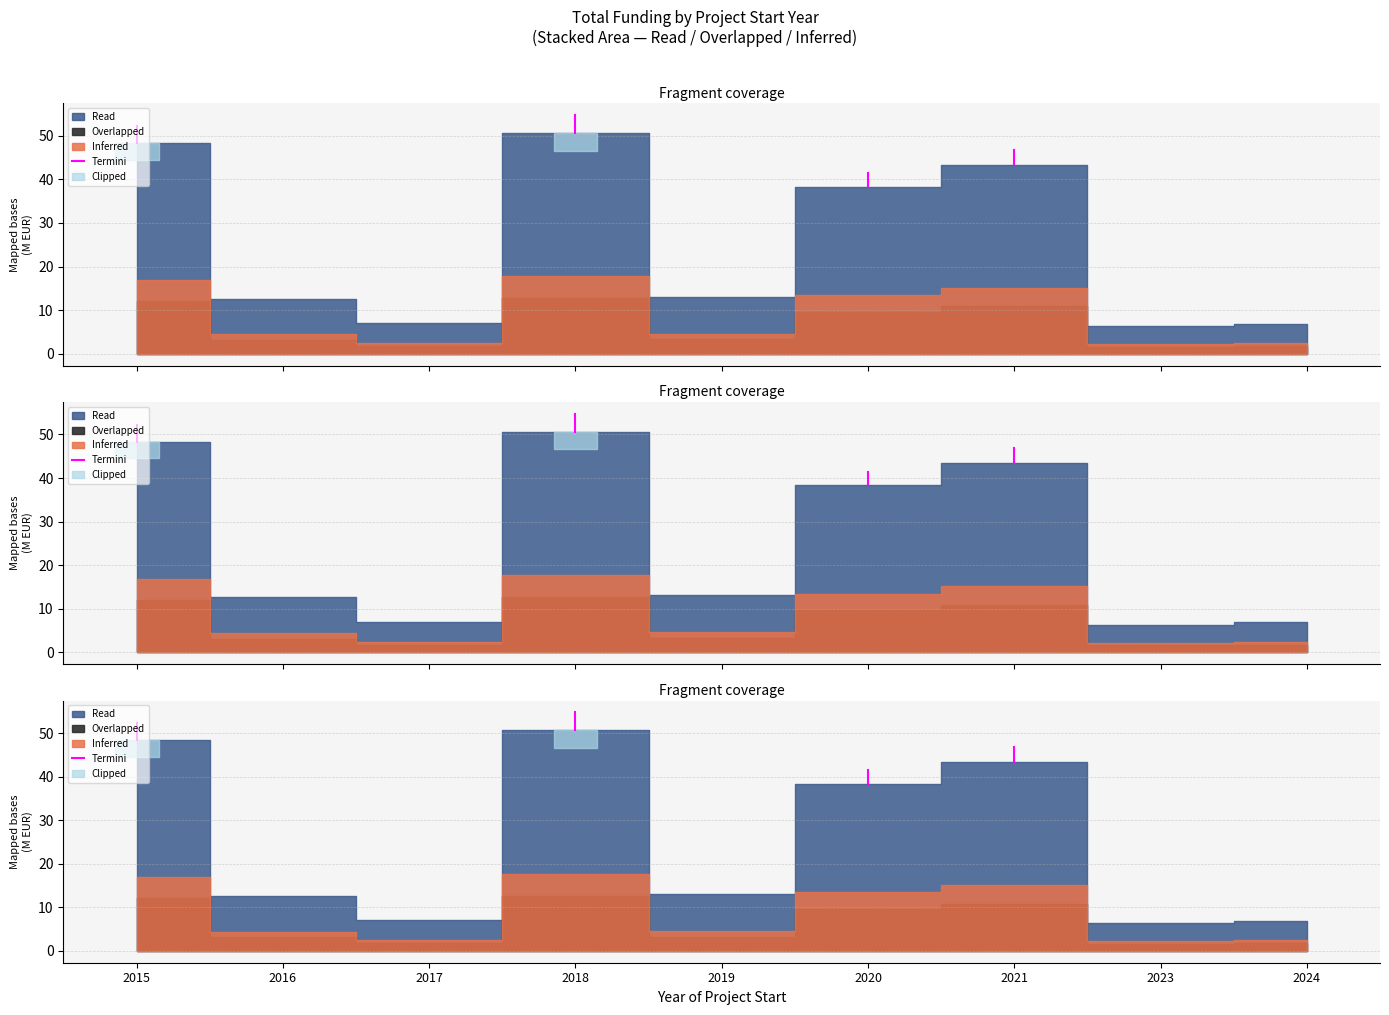

The chart shows a value of 48.4 at 2015. True or false?

True